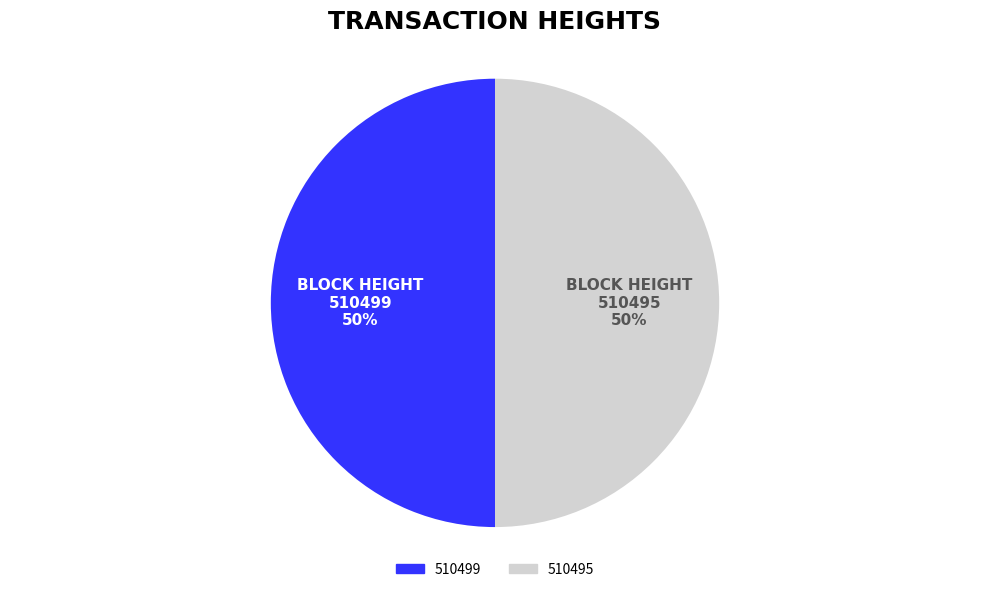

To the nearest percent, what portion does 510499 represent?

50%